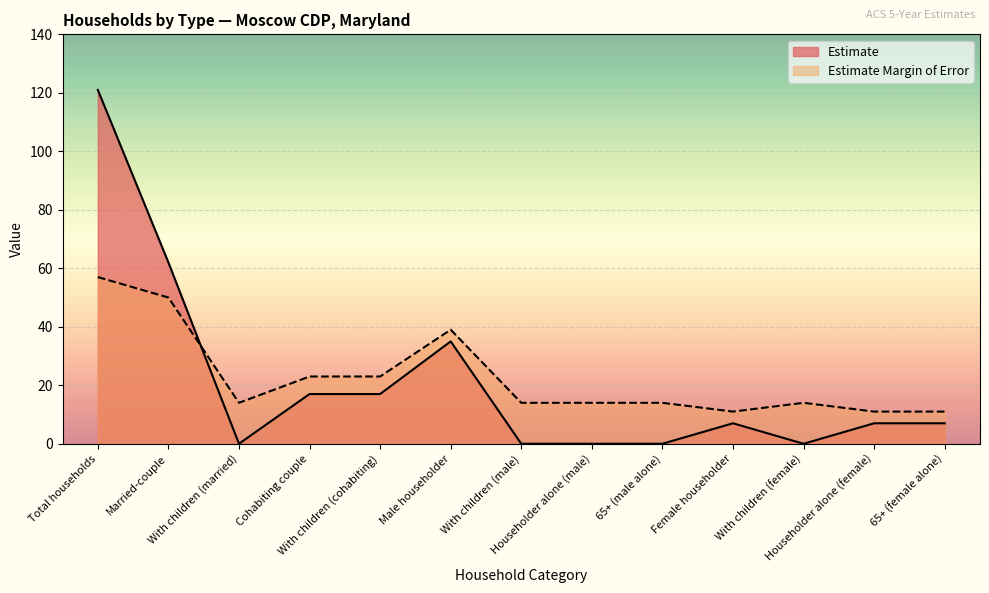

The value of Estimate Margin of Error at With children (female) is 14. True or false?

True